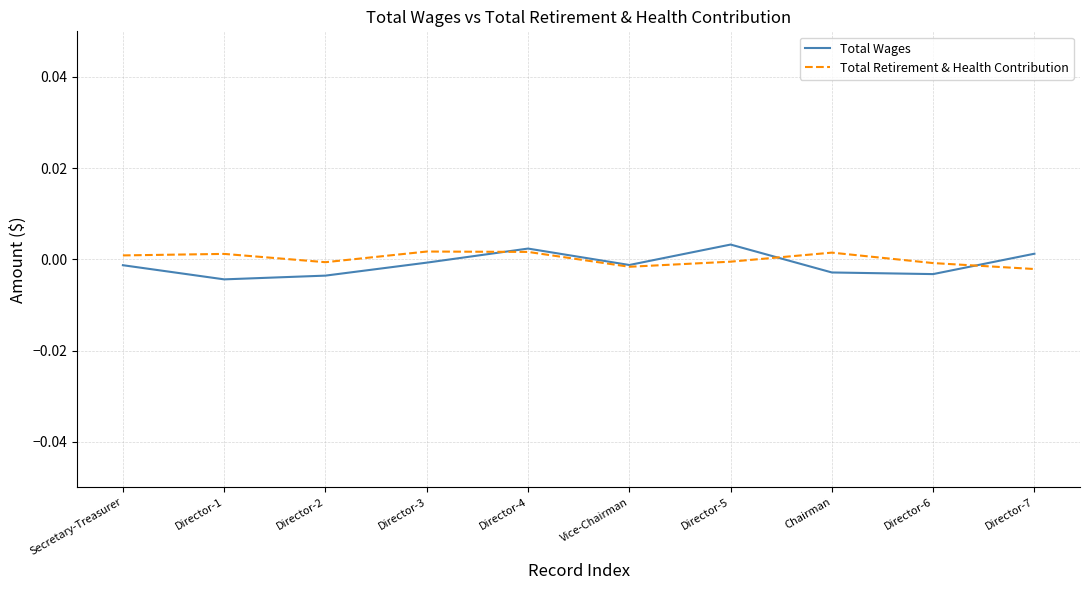

What is the label of the 8th point from the right?

Director-2